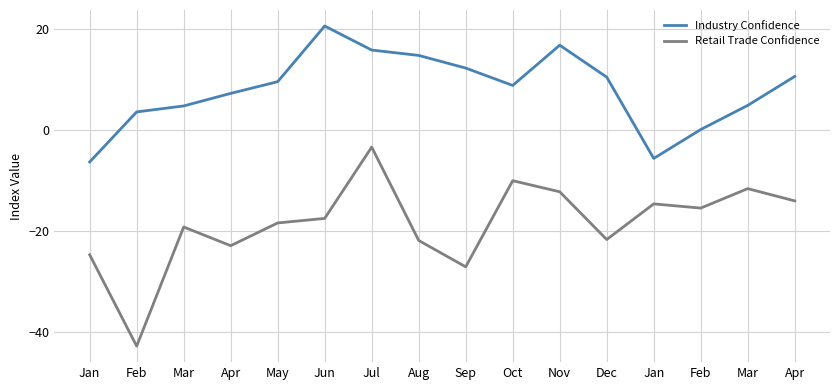

What are all the series names shown in the legend?

Industry Confidence, Retail Trade Confidence